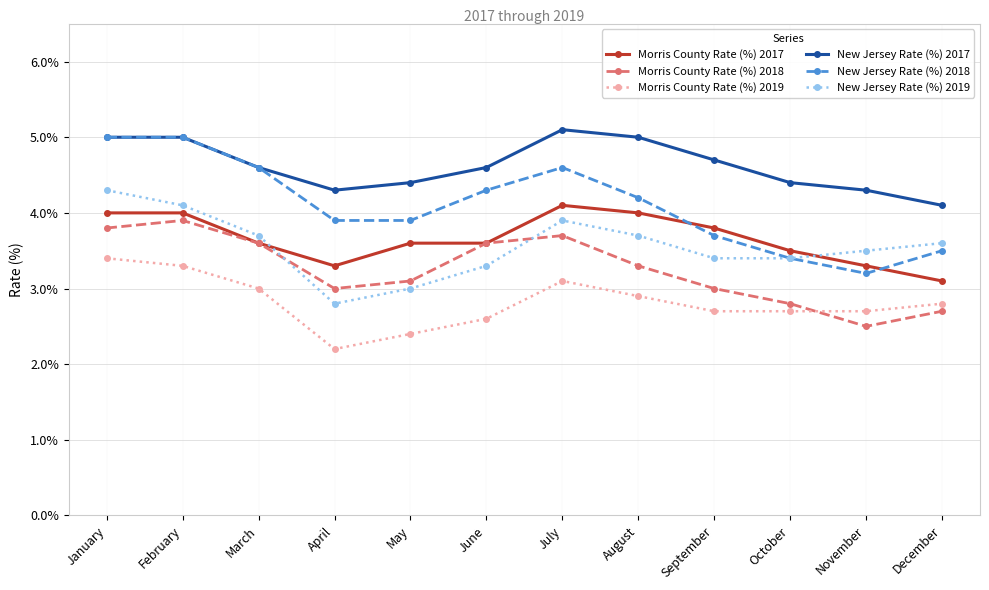

What is the spread (max minus min) of values at March?

1.6